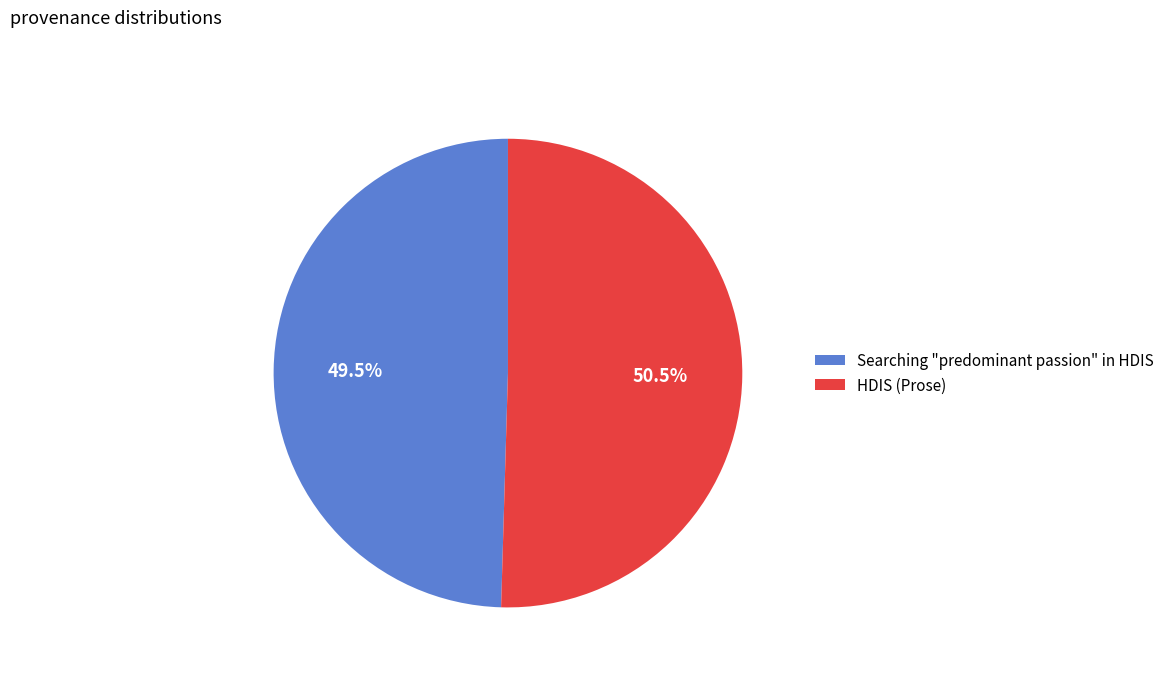

To the nearest percent, what is the difference between the Searching "predominant passion" in HDIS and HDIS (Prose) slice percentages?

1%